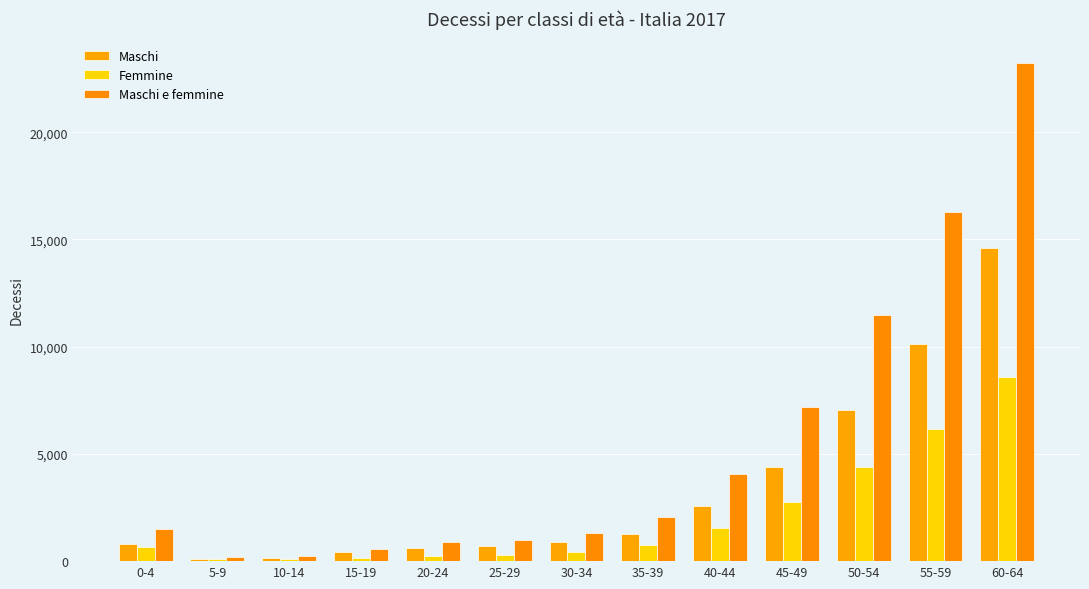

How many data points in Maschi are less than 893?

6